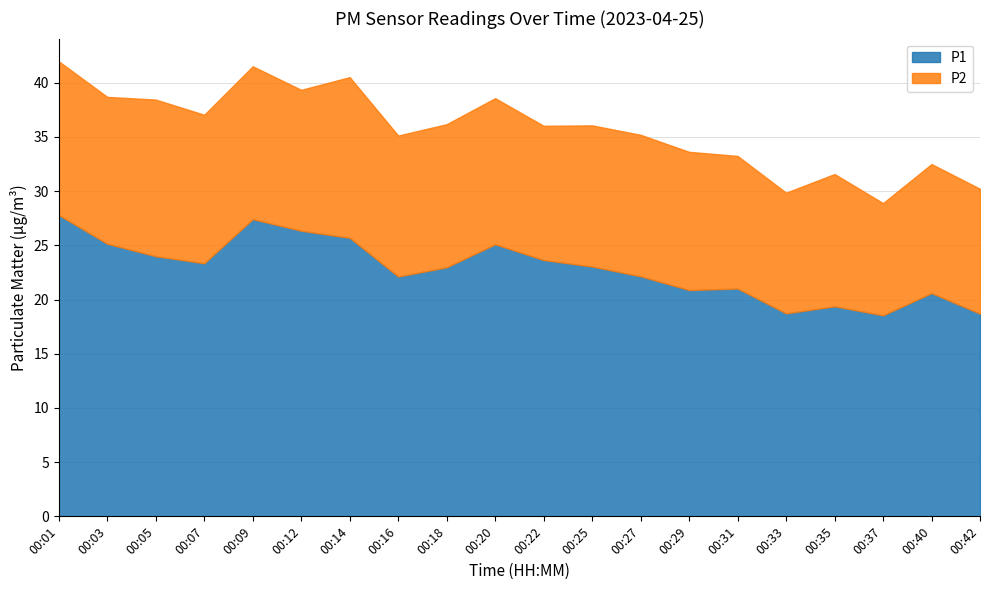

Is the value of P1 at 00:37 greater than the value of P2 at 00:03?

Yes